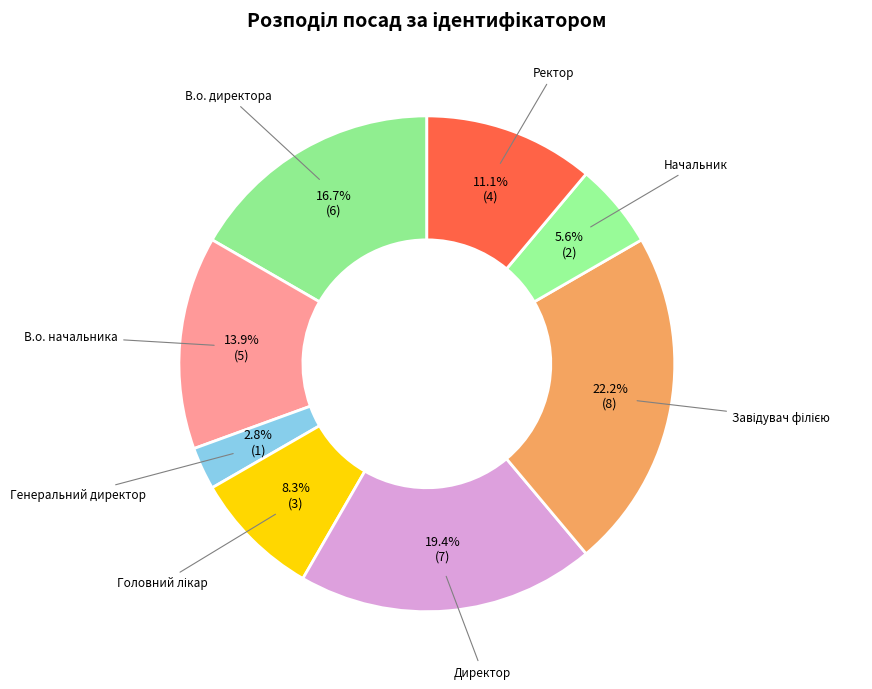

True or false: Генеральний директор accounts for 3% of the total.

True